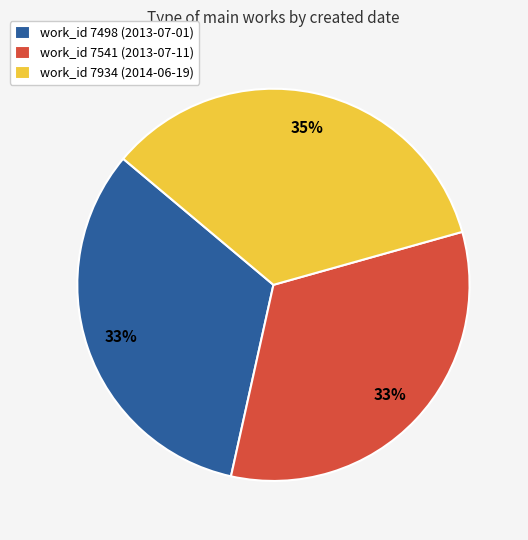

The work_id 7498 (2013-07-01) slice represents 44% of the pie. True or false?

False